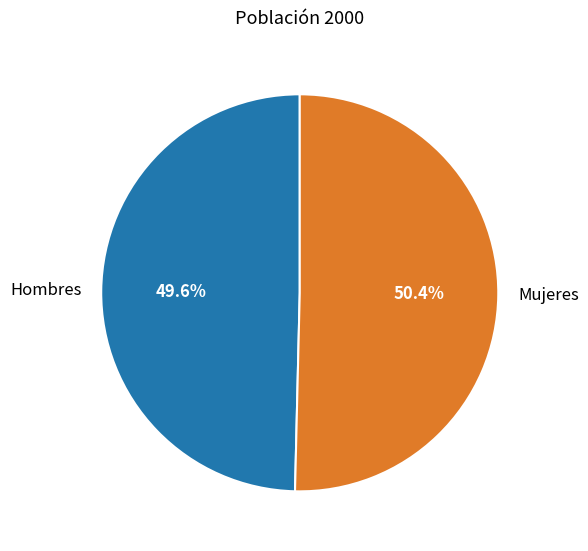

To the nearest percent, what is the difference between the largest and smallest slice percentages?

1%